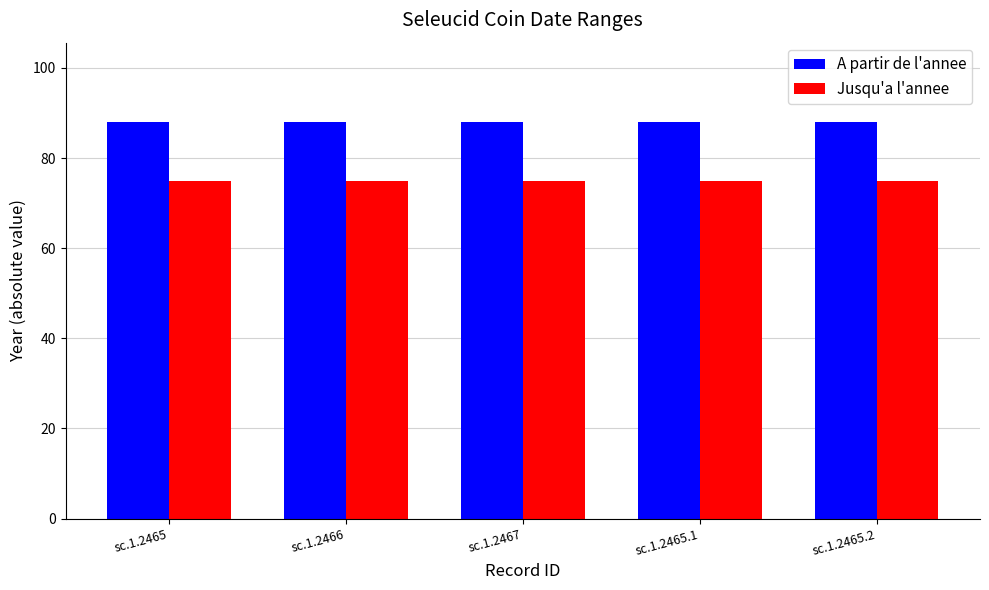

What are all the series names shown in the legend?

A partir de l'annee, Jusqu'a l'annee